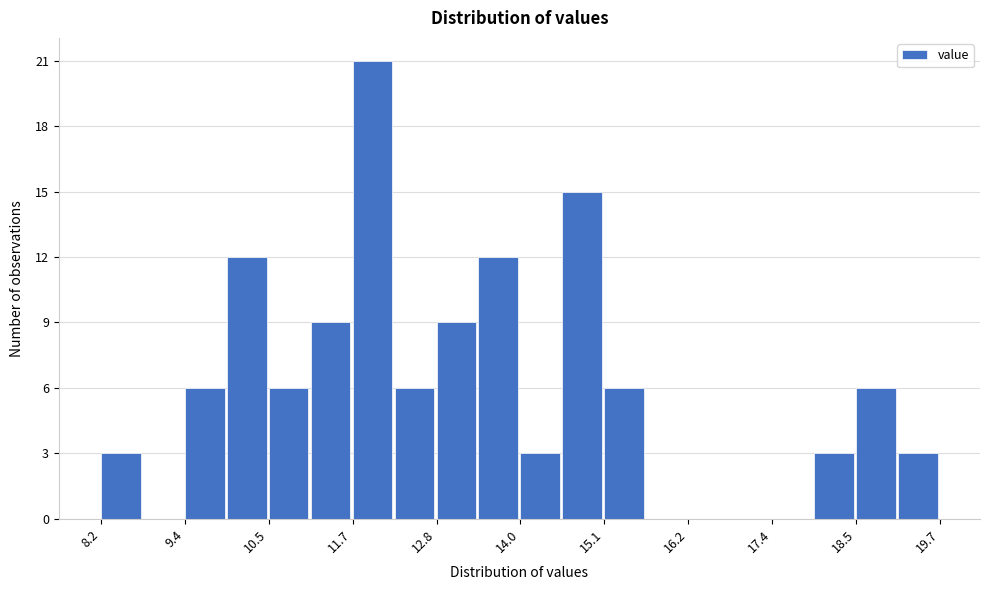

Around what value on the x-axis is the tallest bar? Give the approximate position of its centre, as read against the axis.

12.0